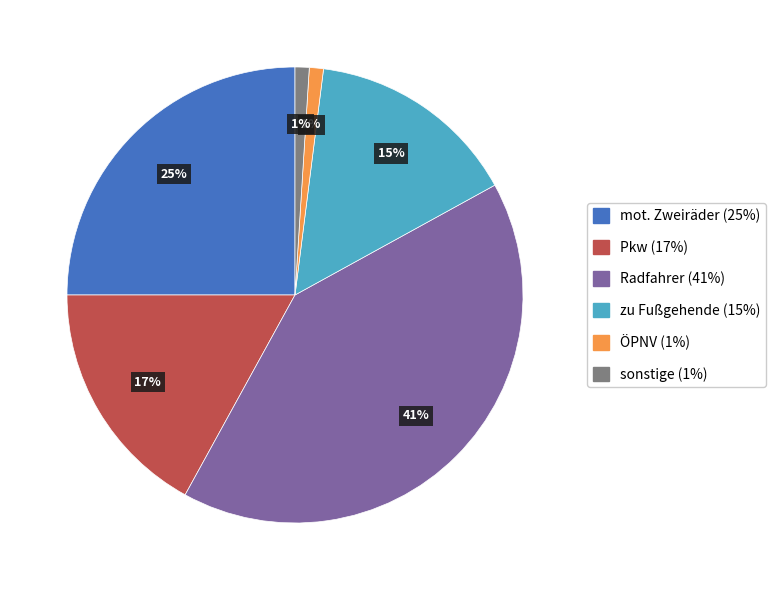

How many slices are in this pie chart?

6